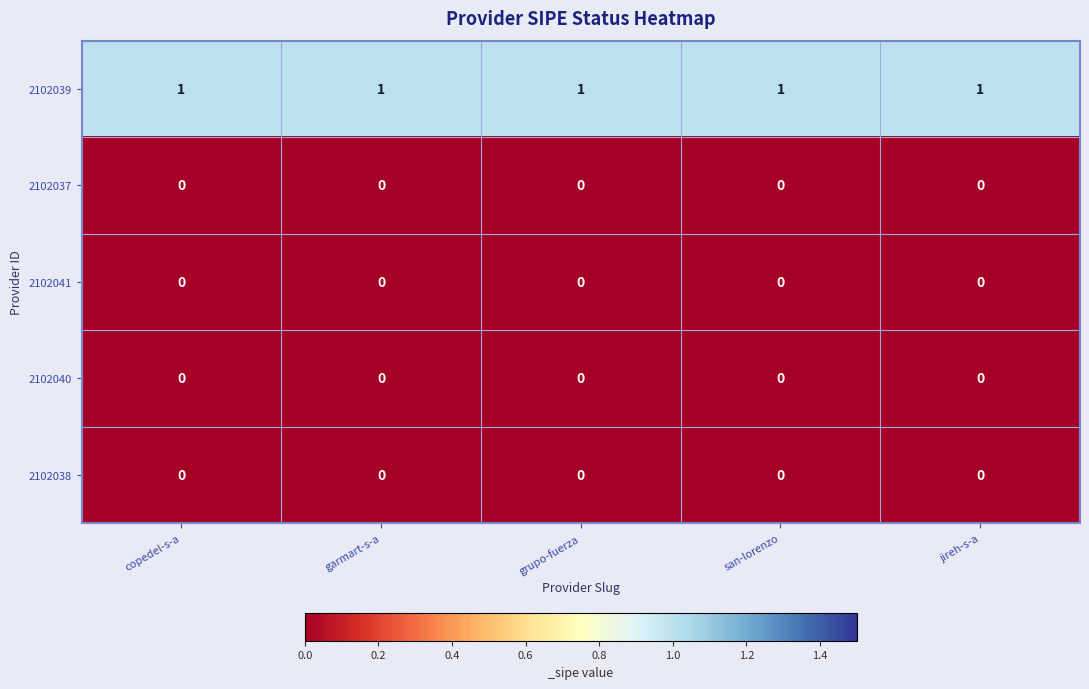

What is the total value across all series at copedel-s-a?

1